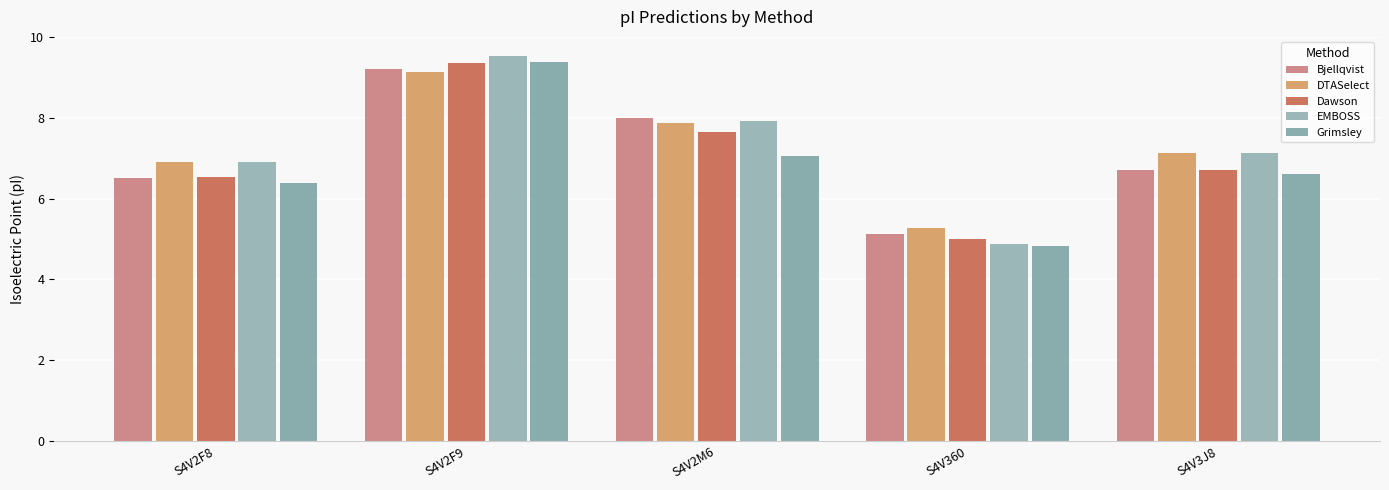

How many data points does each series have?

5